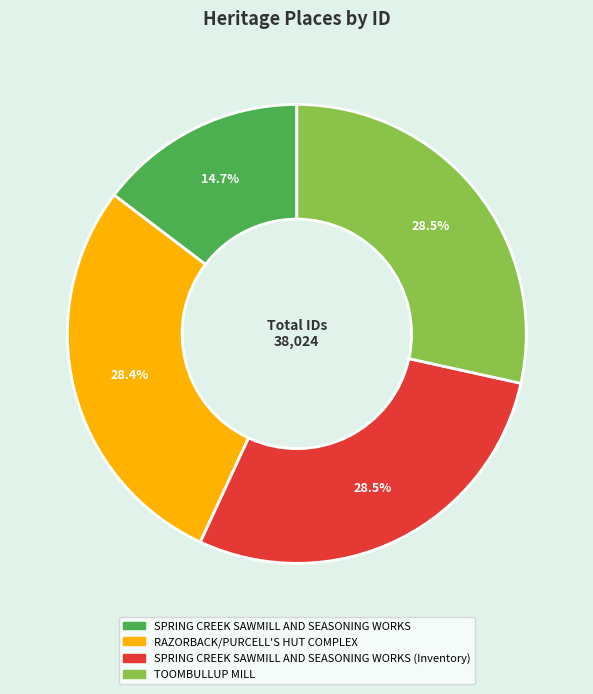

Is there a majority slice in this chart?

No